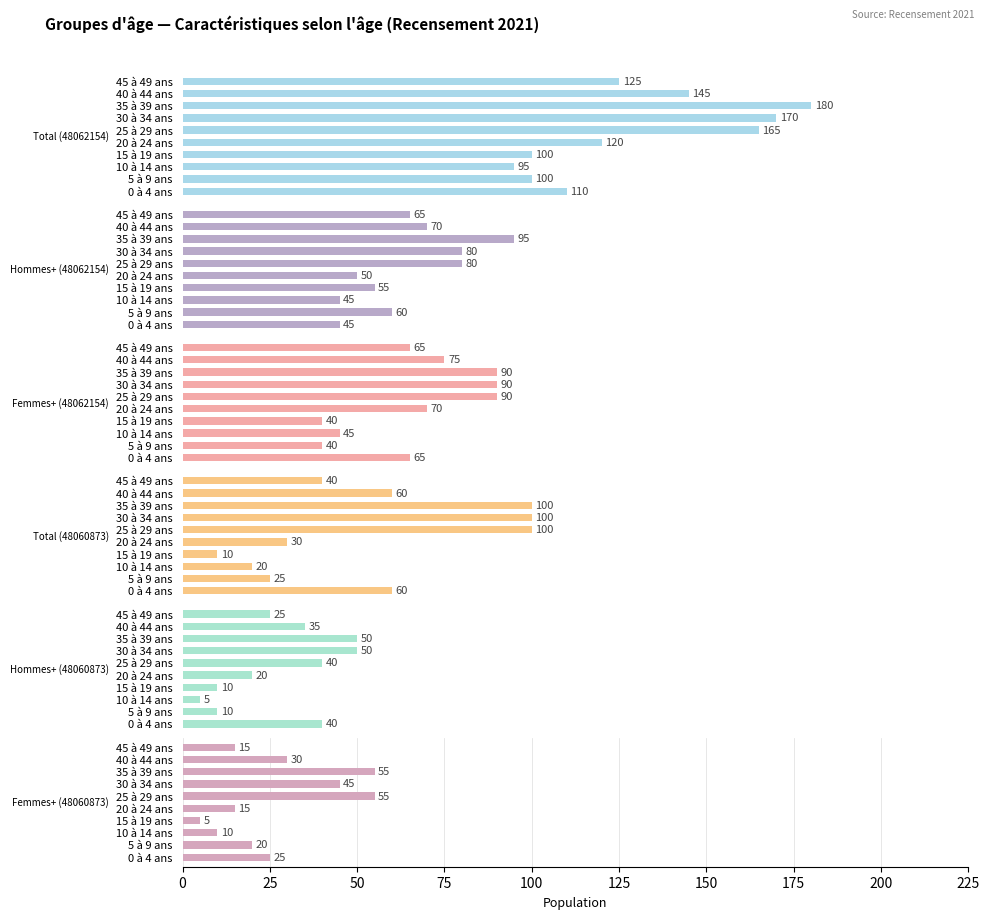

The Femmes+ (48060873) series shows 59 at 30 à 34 ans. True or false?

False